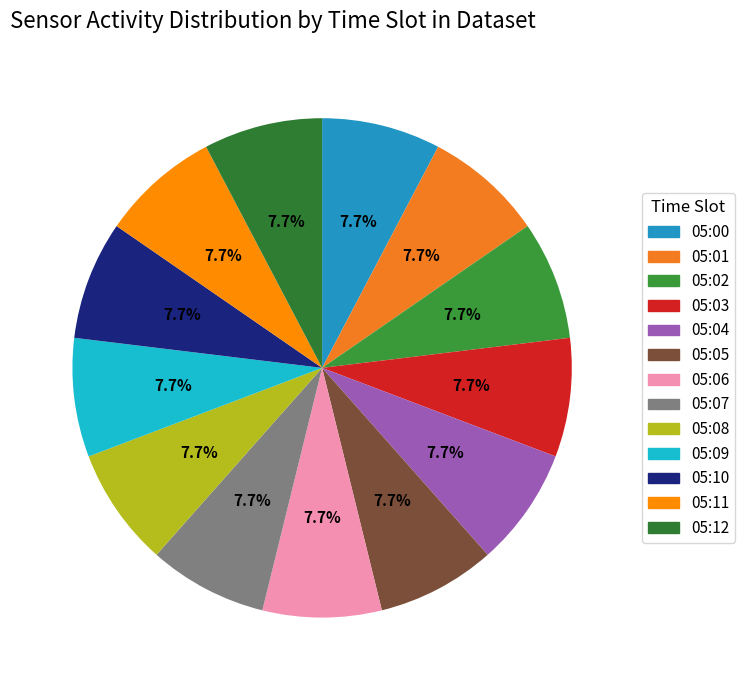

Count the number of slices in the pie.

13